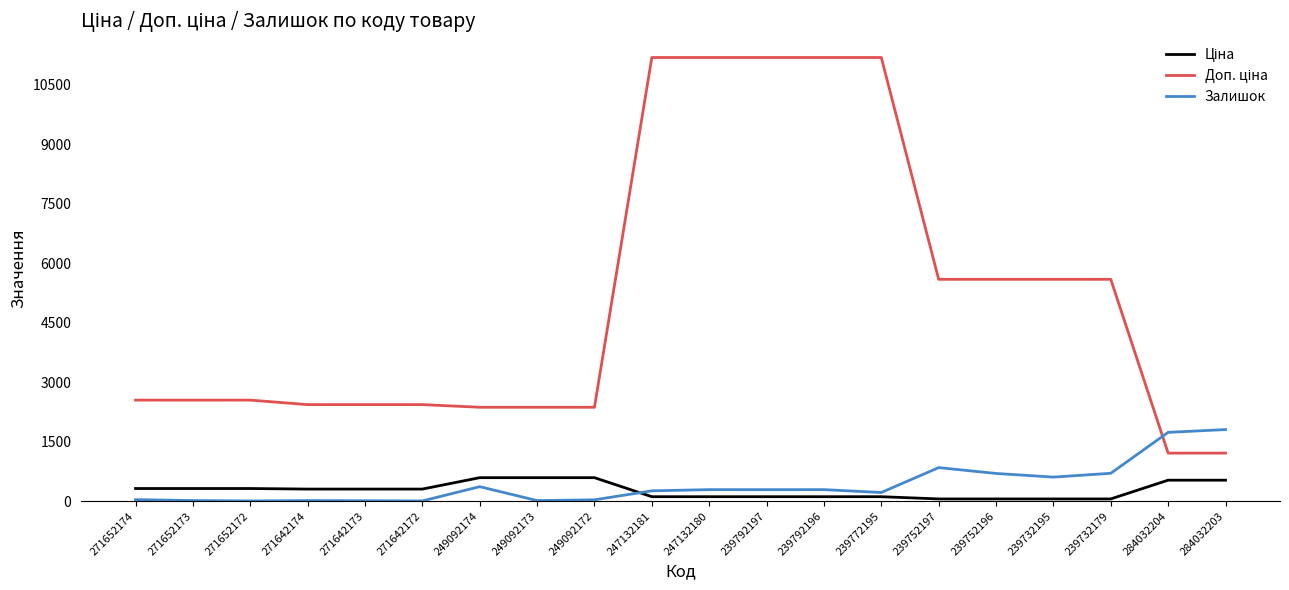

What is the difference between the highest and lowest values at 284032203?

1275.8